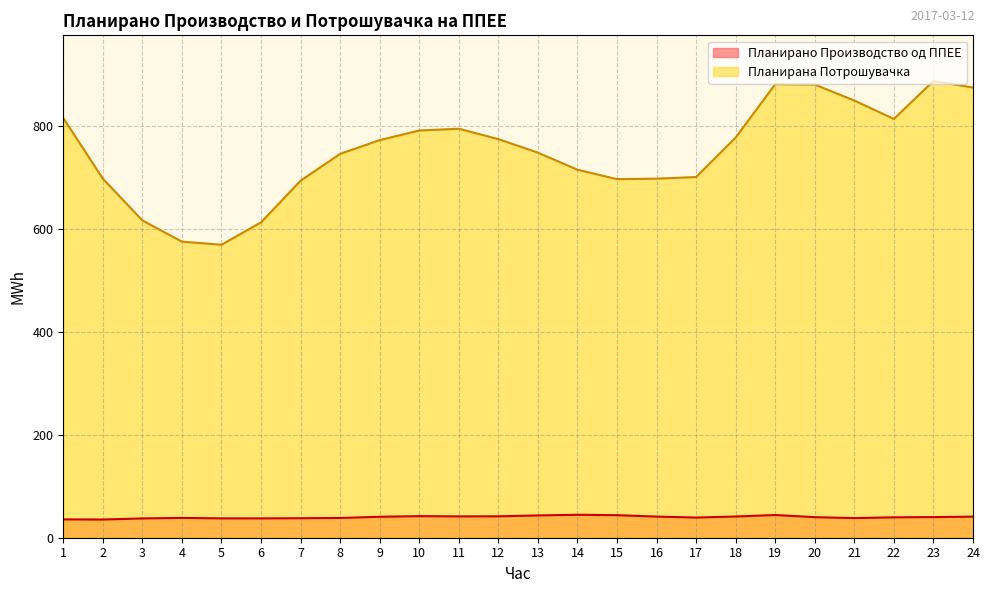

How many data points in Планирана Потрошувачка are above 772?

12